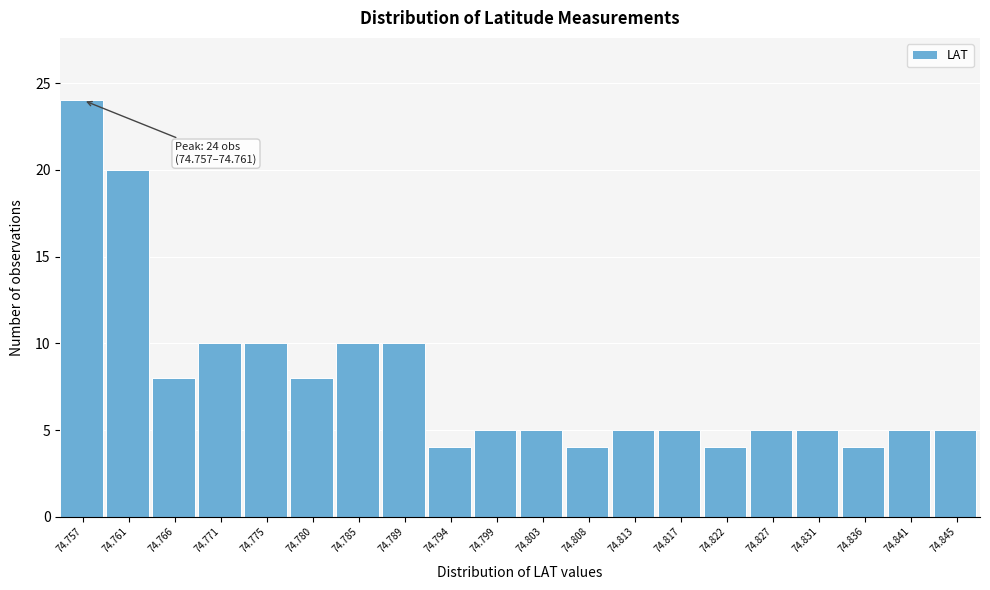

Reading left to right, extract all data points from this chart.

24	20	8	10	10	8	10	10	4	5	5	4	5	5	4	5	5	4	5	5